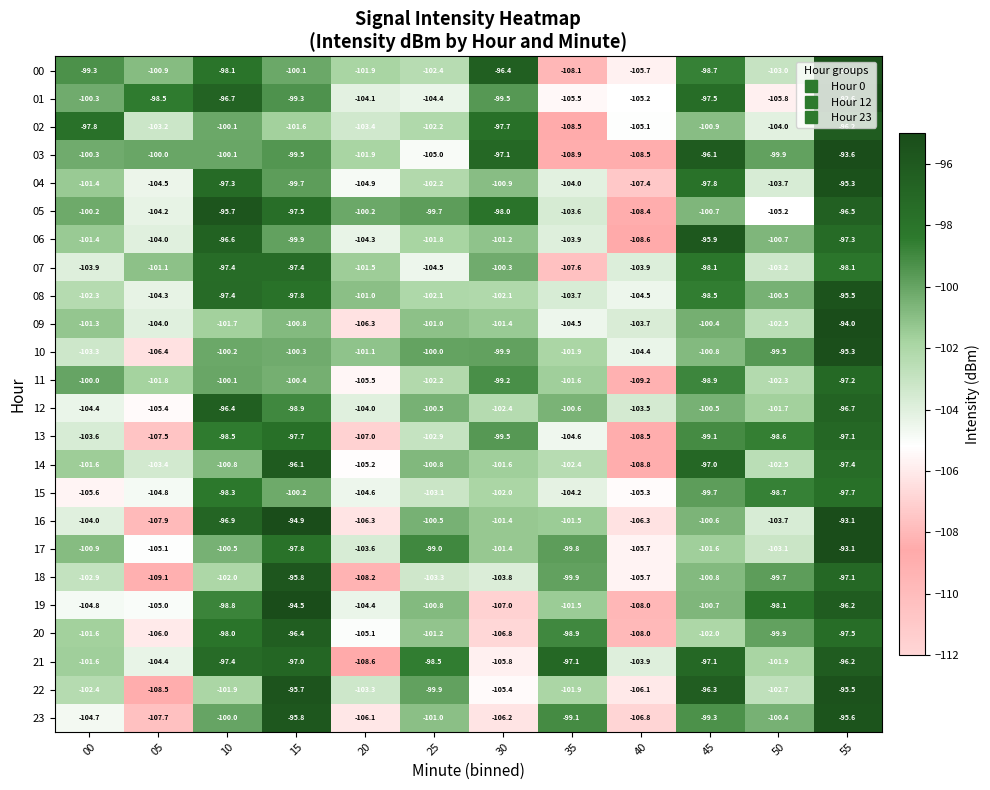

List the labels in order of 11 value, largest first.

55, 45, 30, 00, 10, 15, 35, 05, 25, 50, 20, 40